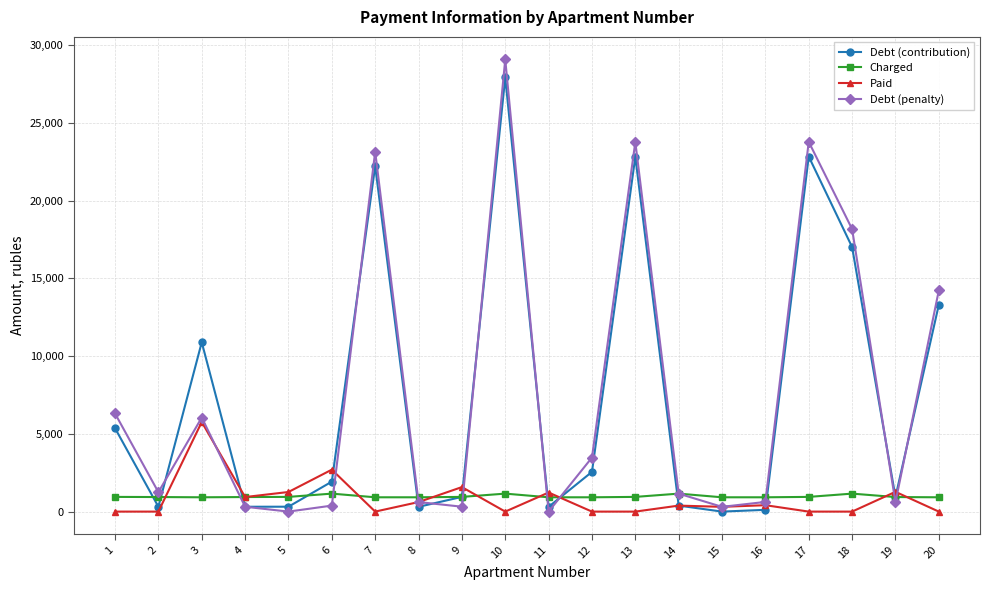

Where is the first local maximum for Debt (contribution)?

3